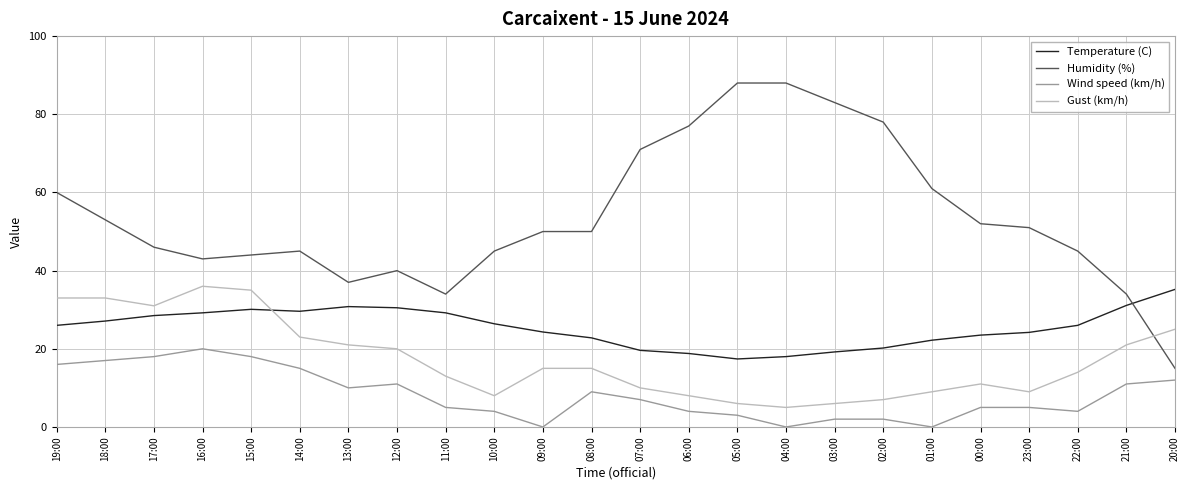

At which label does Wind speed (km/h) first exceed 7?

19:00